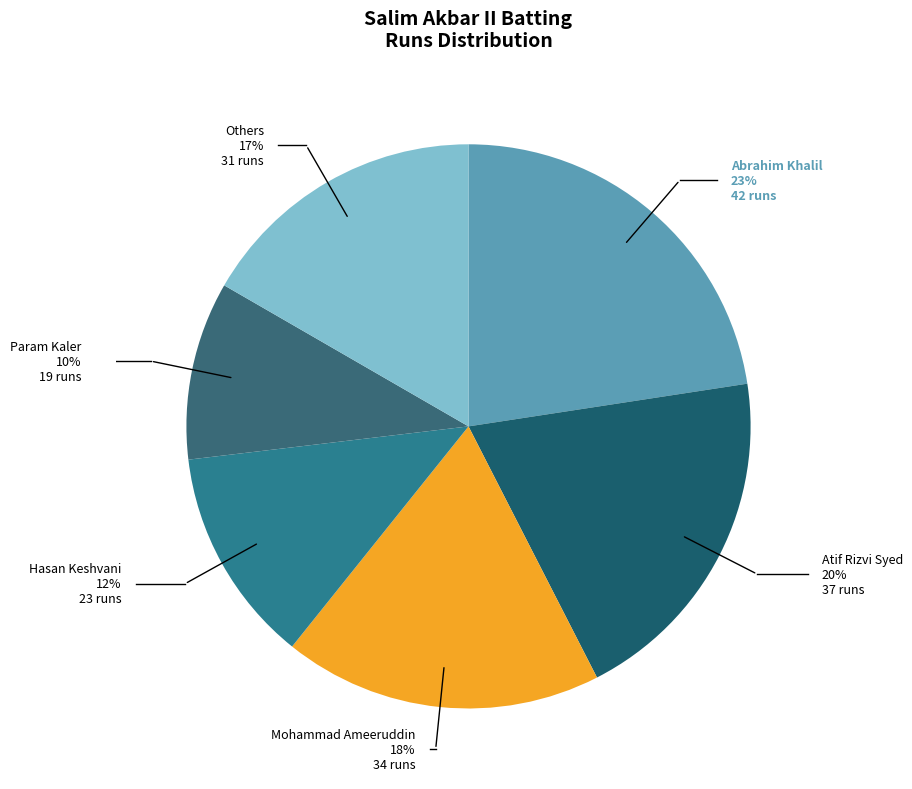

How many slices are in this pie chart?

6